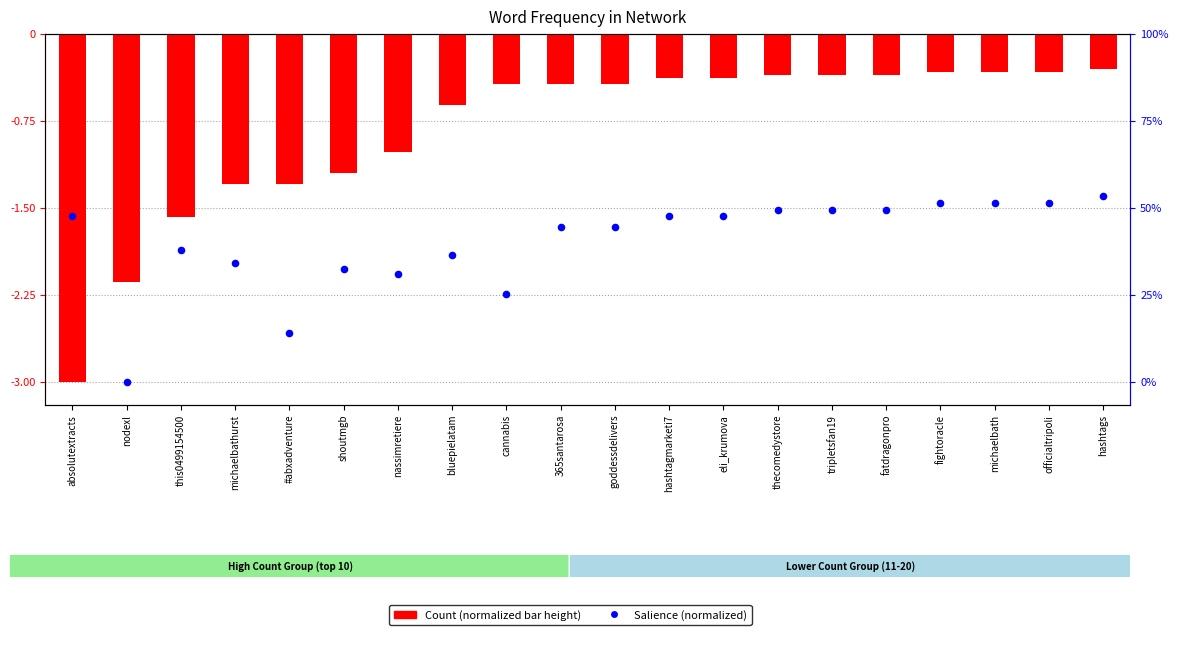

At which category is the sum across all series the highest?

hashtags